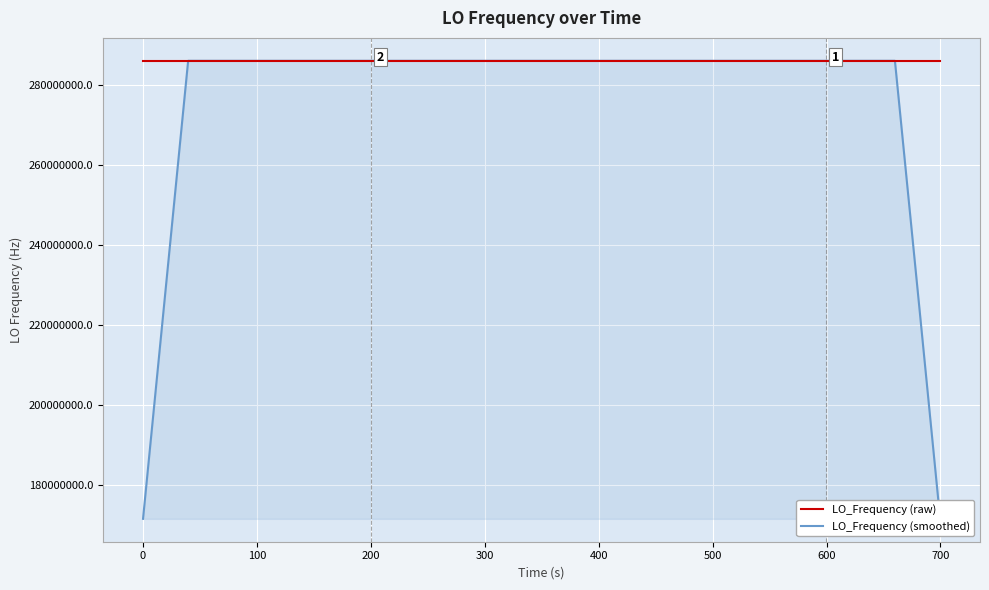

How many lines are shown in the chart?

2